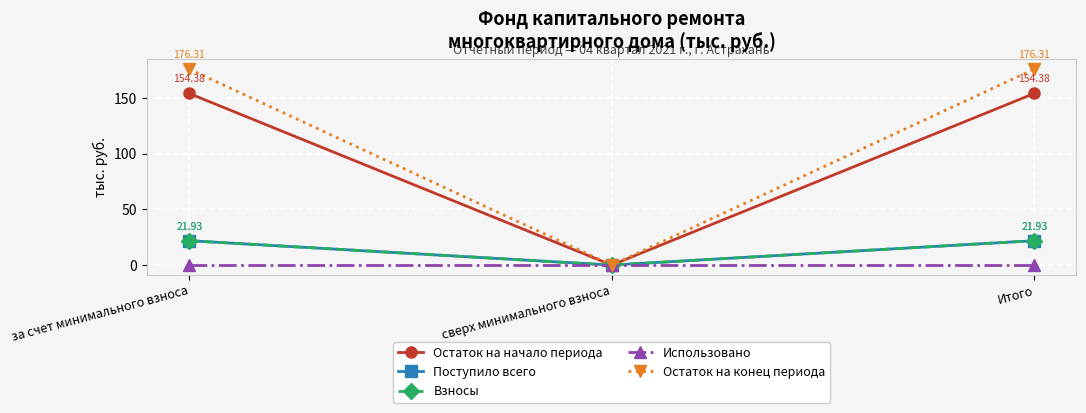

Which series has the largest total across all categories?

Остаток на конец периода